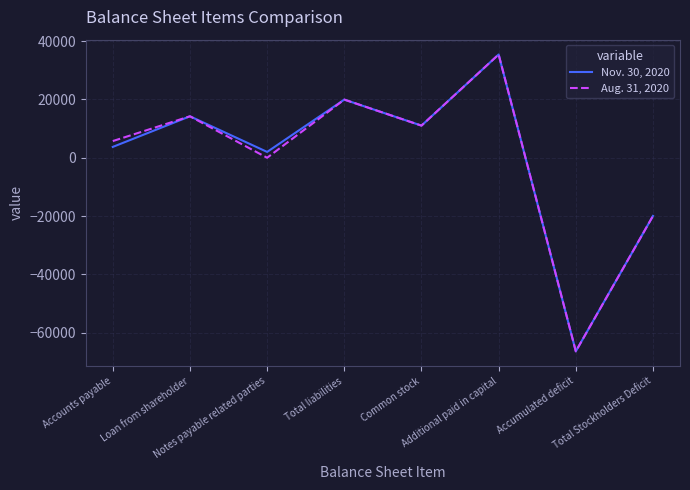

Is this an area chart (filled region under the line)?

No